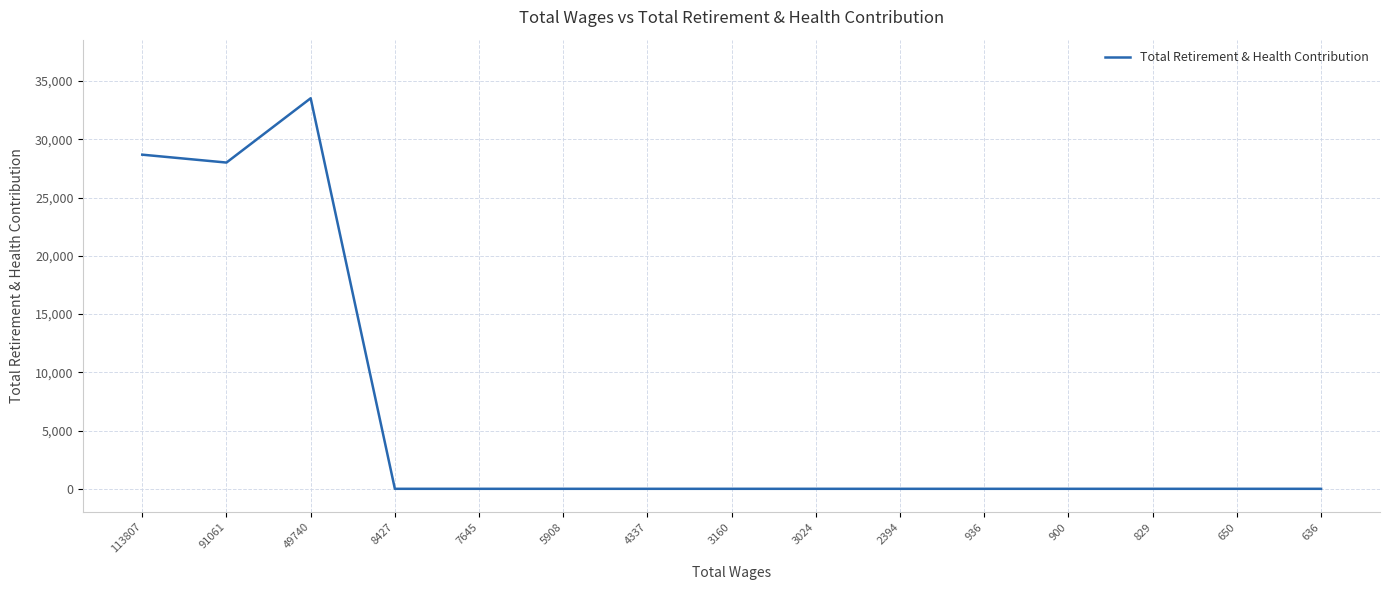

Count the number of categories in the chart.

15